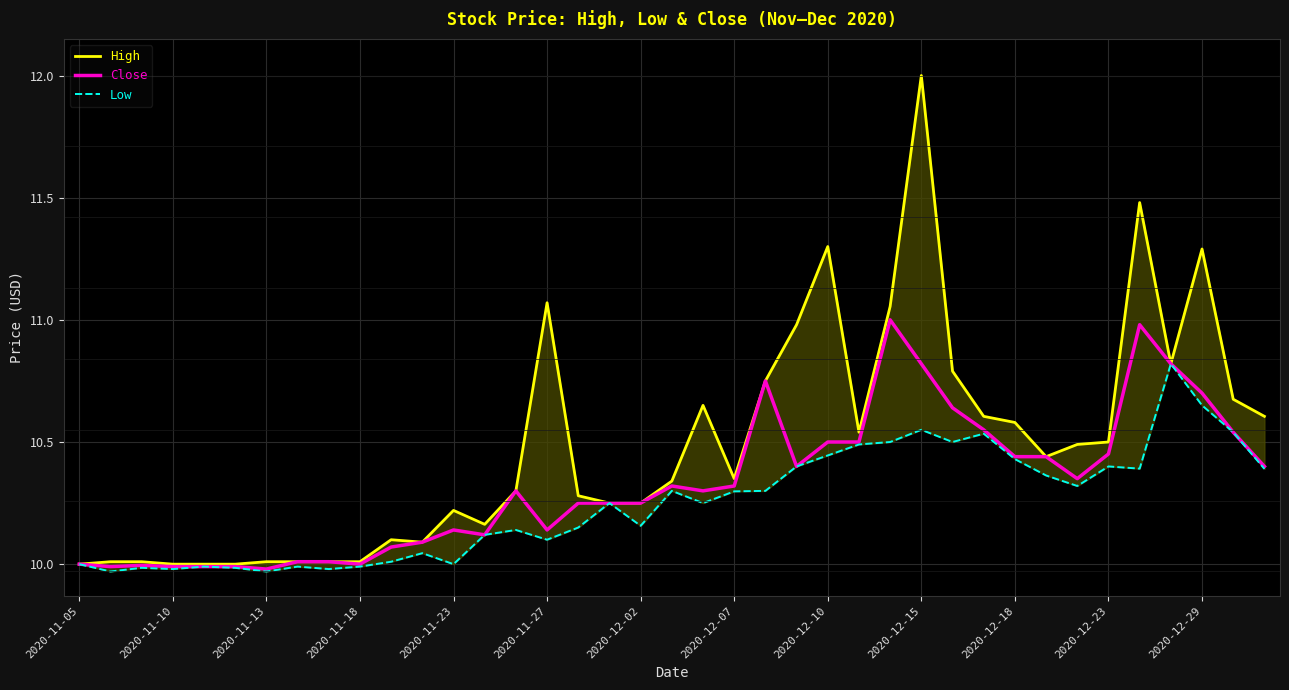

How many data points does each series have?

39